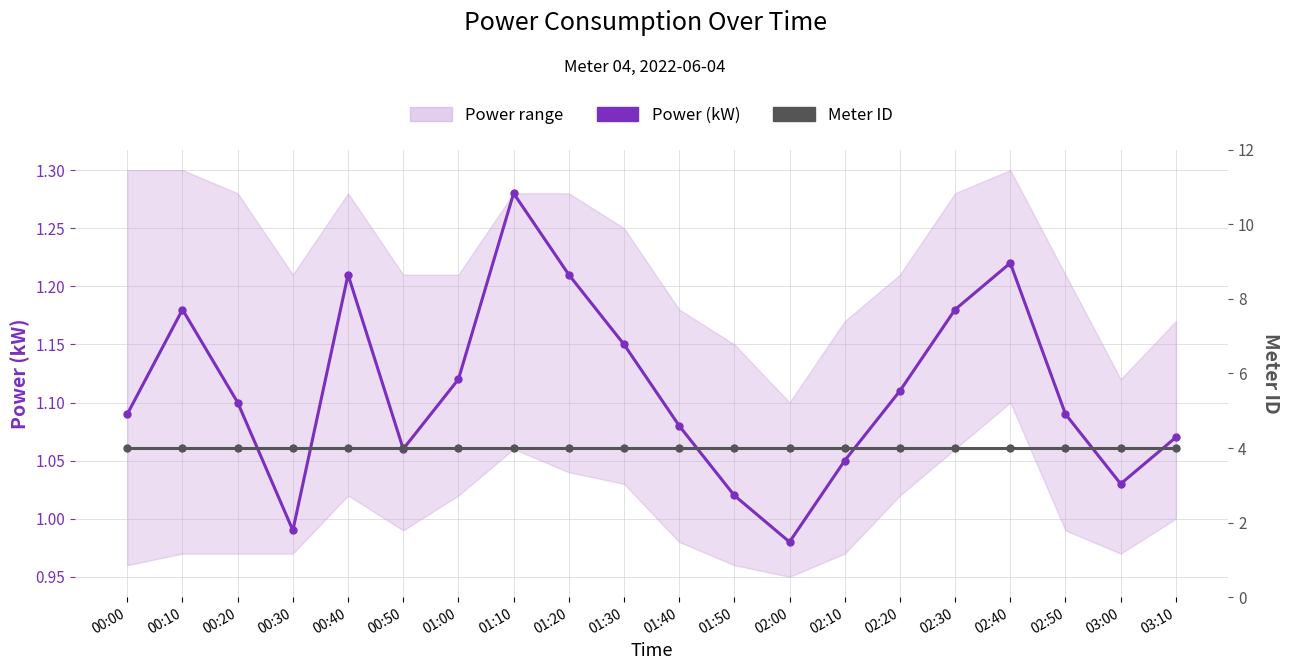

At which label does Power (kW) reach its peak?

01:10